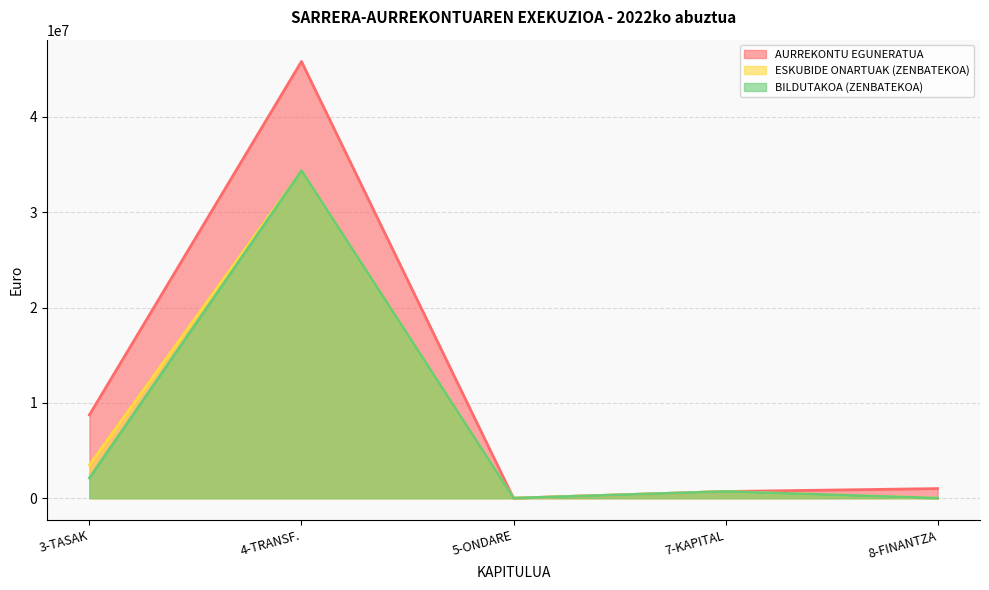

At which label does ESKUBIDE ONARTUAK (ZENBATEKOA) reach its peak?

4-TRANSF.